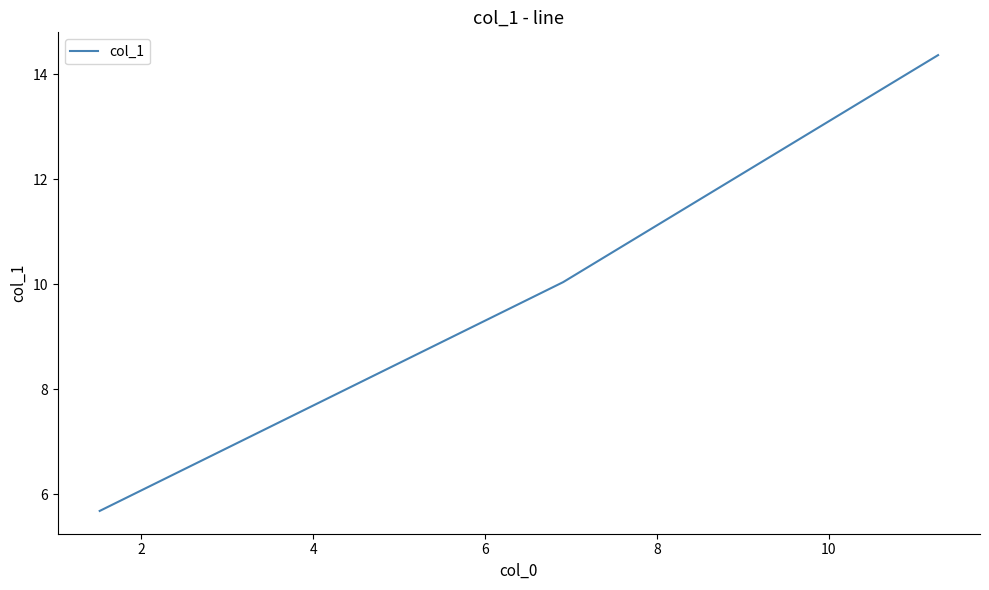

Reading left to right, transcribe all the data shown in this chart.

5.7	10.0	14.4